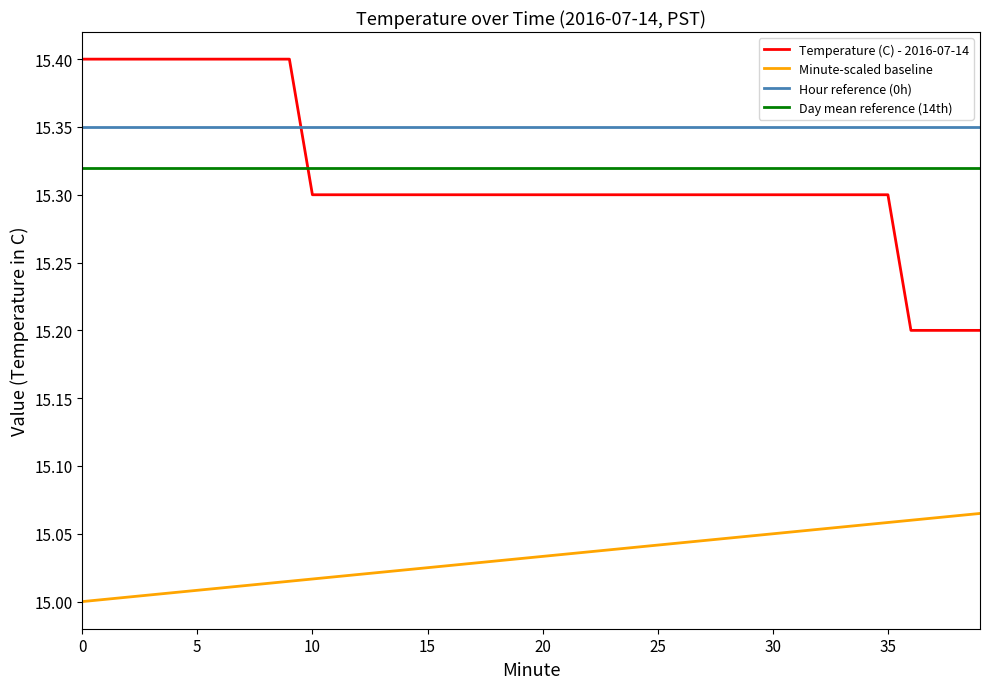

What is the difference between the maximum and second lowest values in the Temperature (C) - 2016-07-14 series?

0.2